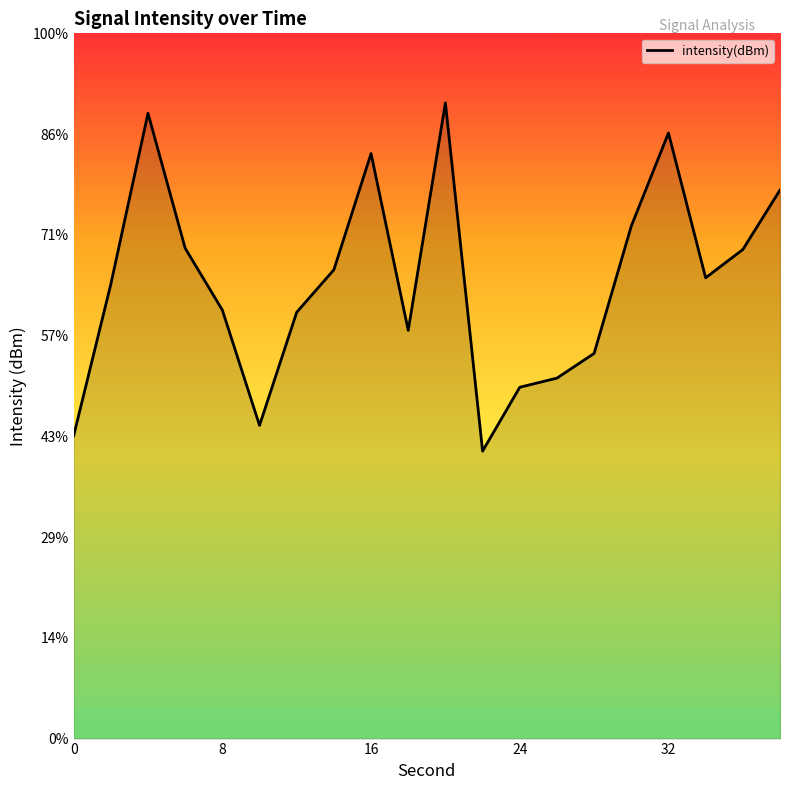

Rank the categories by value from lowest to highest.

22, 0, 10, 24, 26, 28, 18, 12, 8, 2, 34, 14, 36, 6, 30, 38, 16, 32, 4, 20